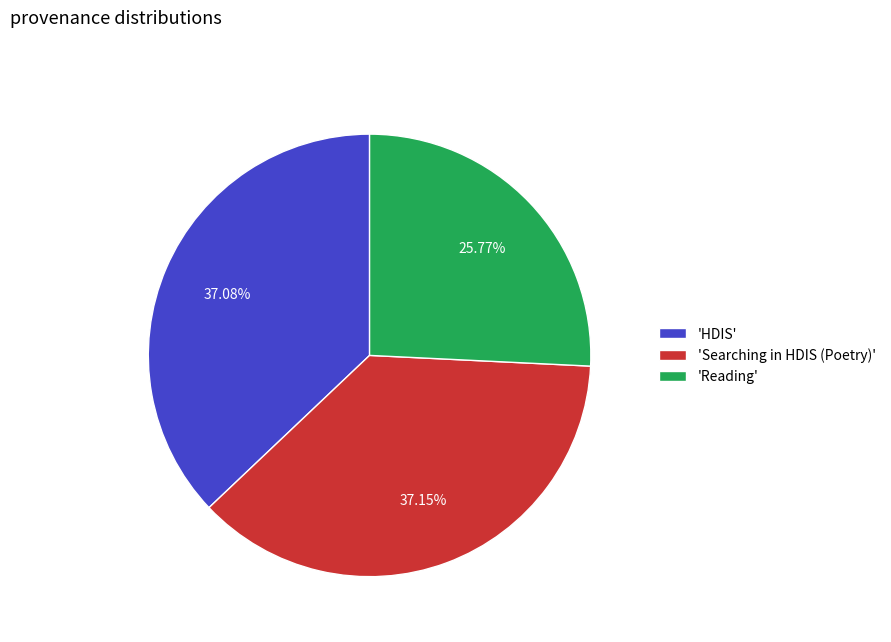

Which has a higher value, 'Reading' or 'Searching in HDIS (Poetry)'?

'Searching in HDIS (Poetry)'